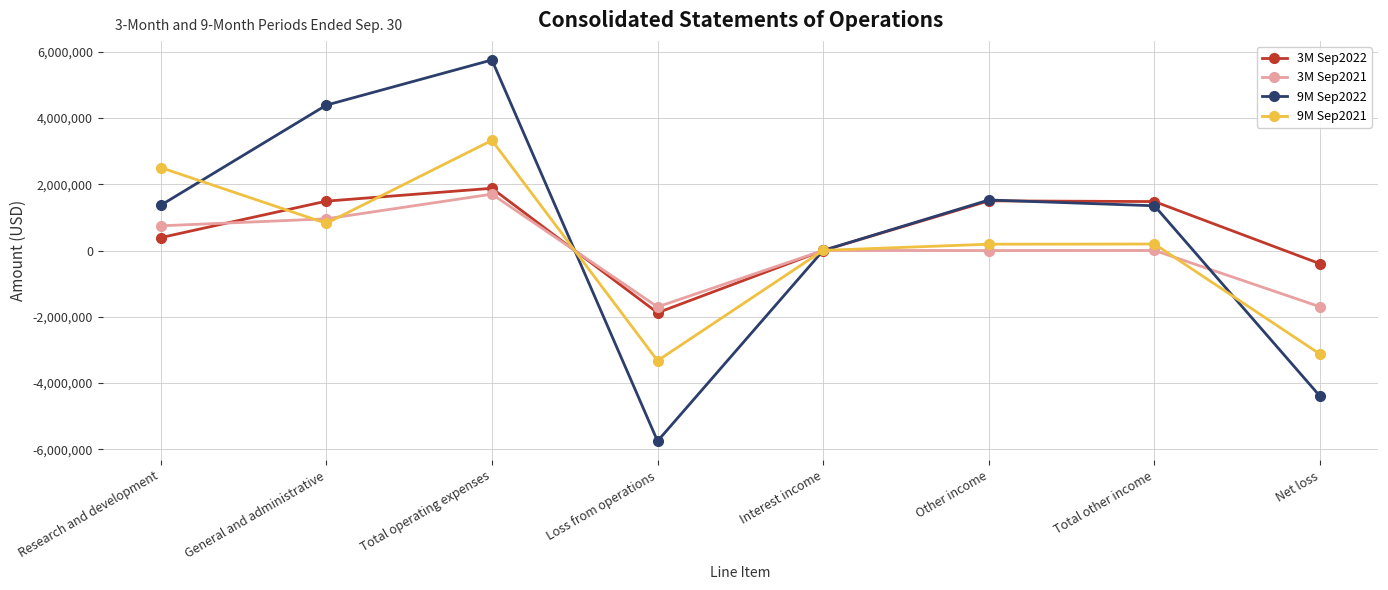

Read the 9M Sep2022 value at Net loss, to the nearest 100.

-4399300